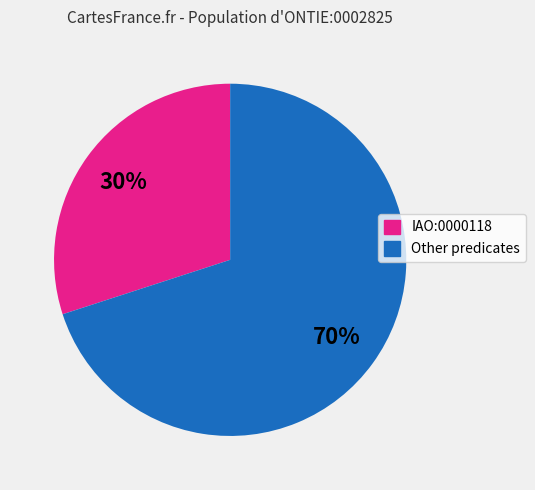

How many segments does this pie chart have?

2